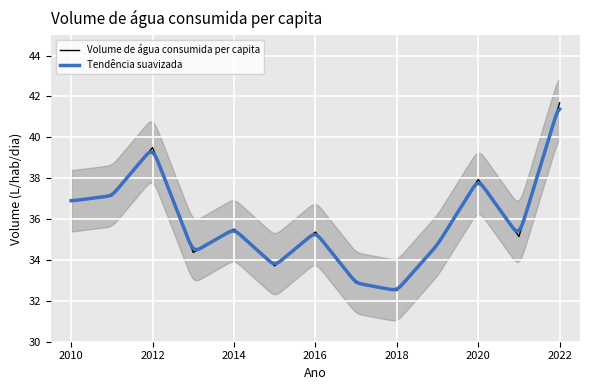

At which category does the data reach its first local peak?

2012